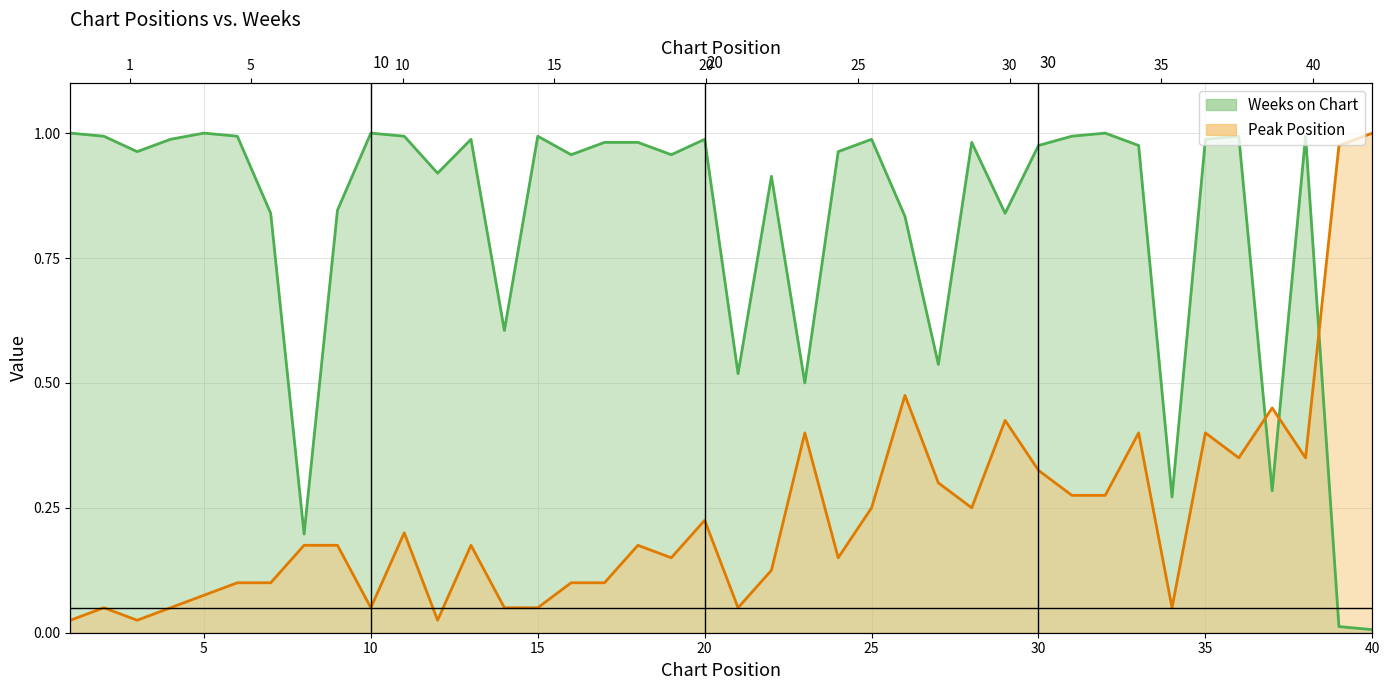

Where do Weeks on Chart and Peak Position first cross each other?

36 and 37